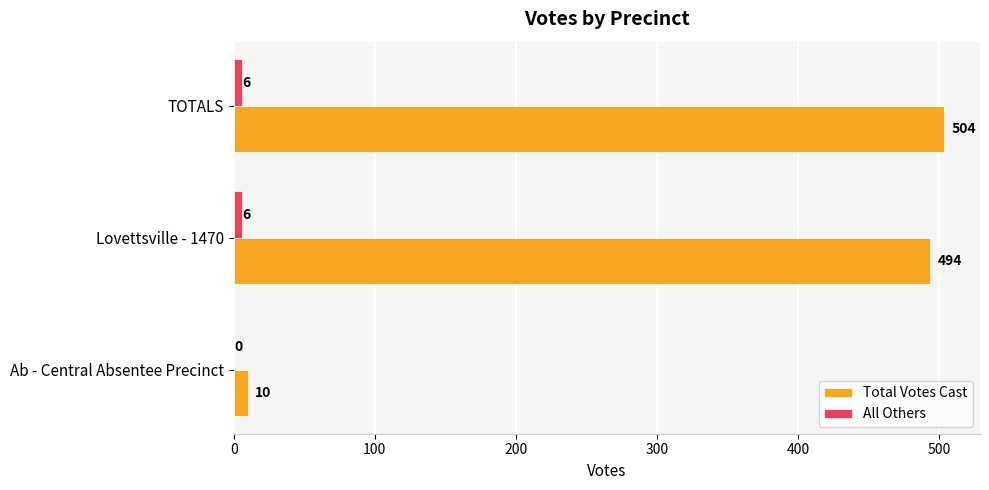

What is the maximum value for All Others?

6